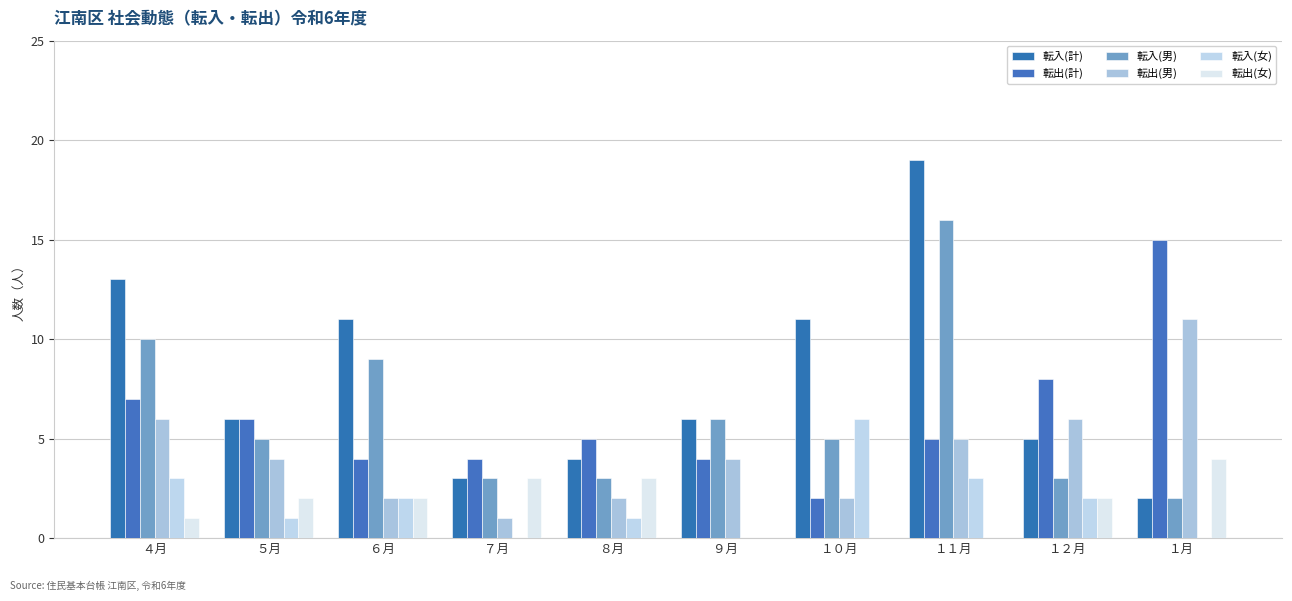

List the series in order of their peak value, highest first.

転入(計), 転入(男), 転出(計), 転出(男), 転入(女), 転出(女)